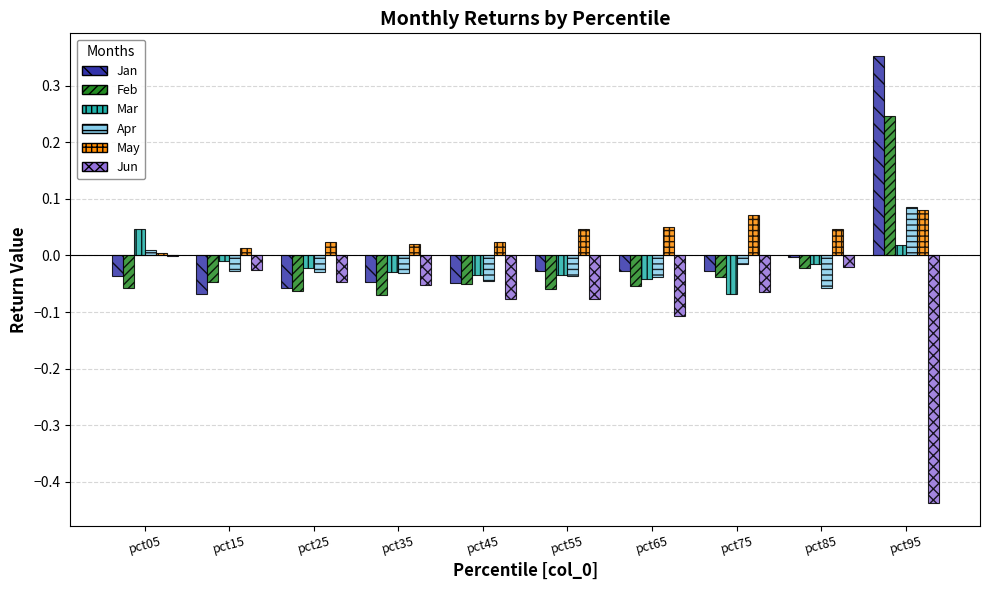

Which series has the largest total across all categories?

May